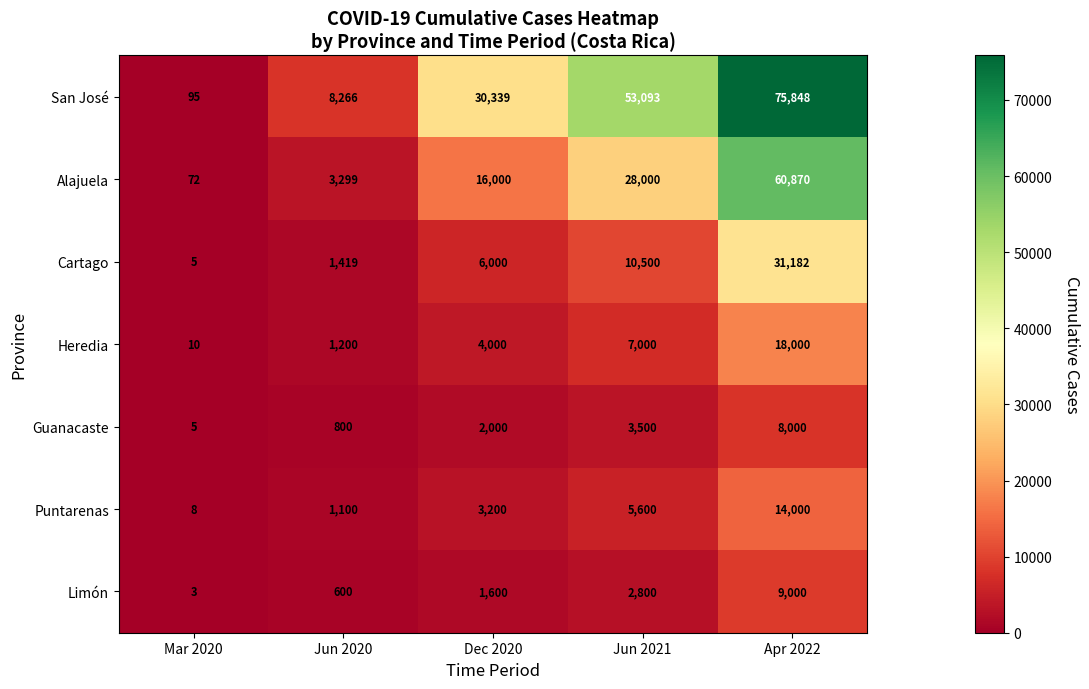

Which series has the largest total across all categories?

San José